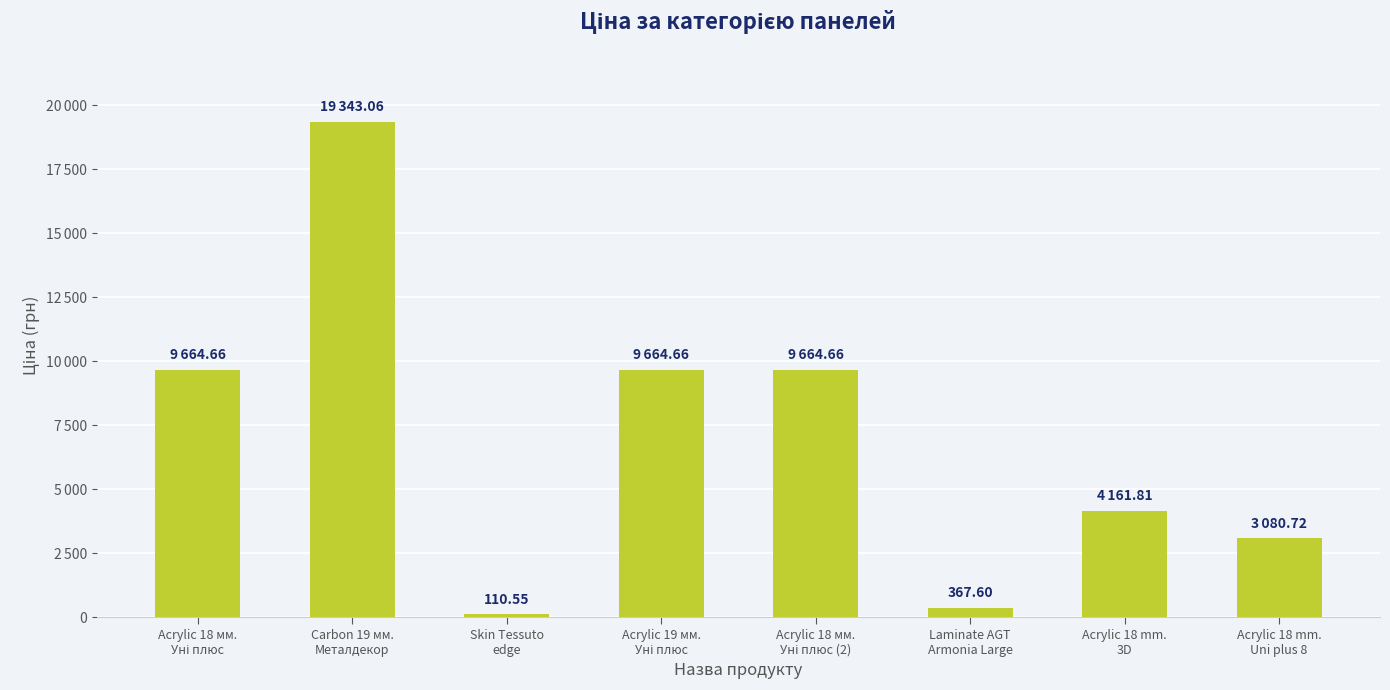

What is the label of the 5th bar from the right?

Acrylic 19 мм.
Уні плюс